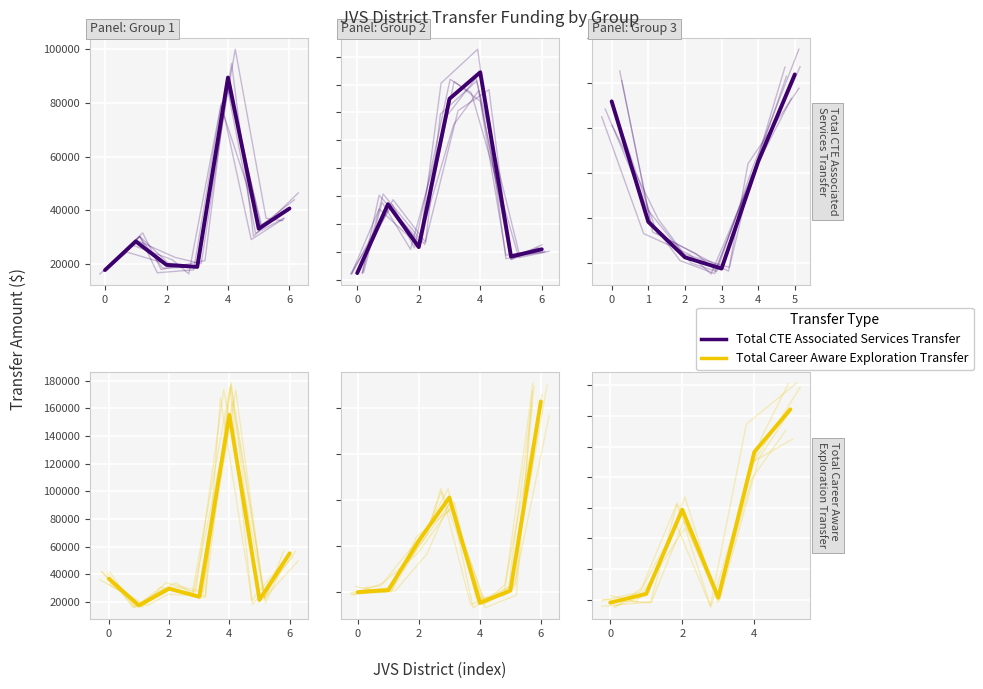

True or false: Total Career Aware Exploration Transfer has more than 0 points higher than both neighbors.

True